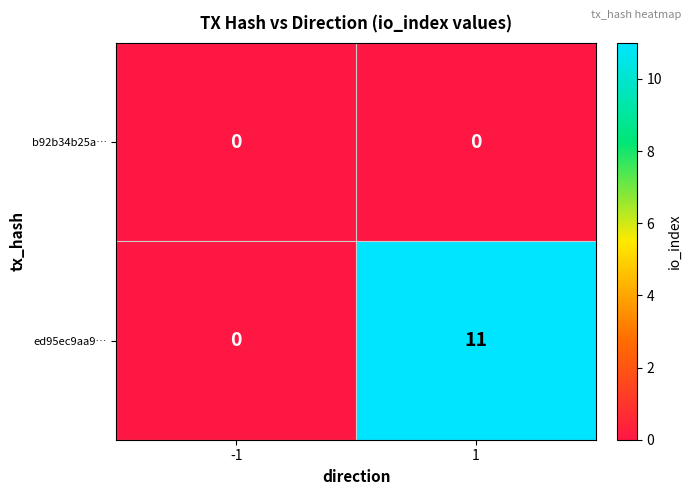

What is the greatest value displayed?

11